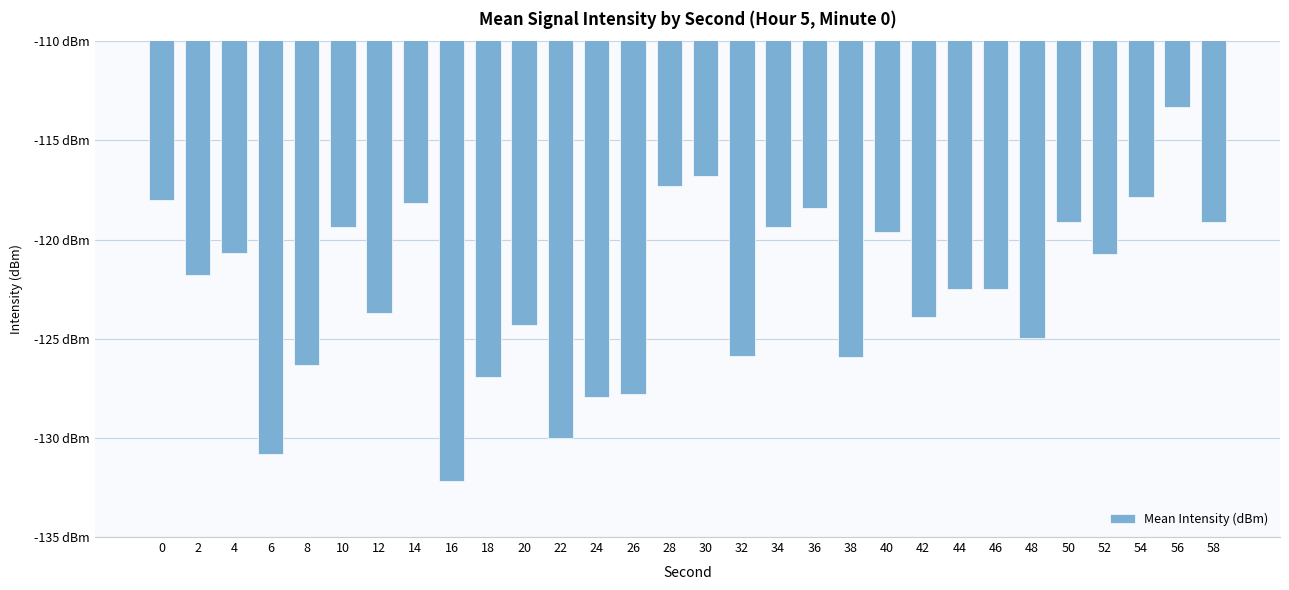

Between 14 and 16, which is larger?

14